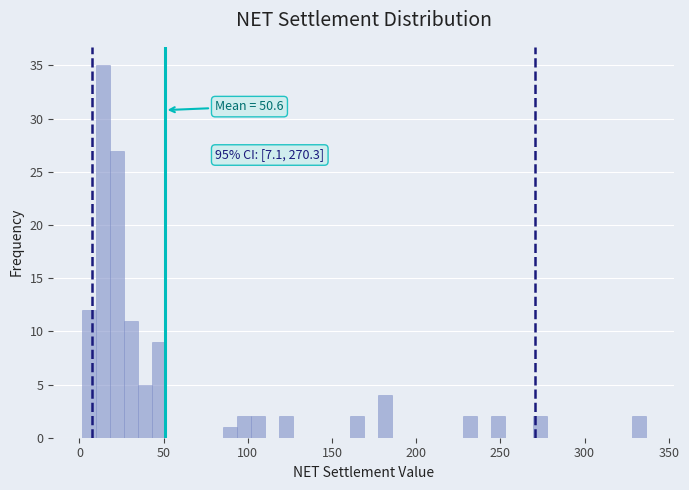

Around what value on the x-axis is the tallest bar? Give the approximate position of its centre, as read against the axis.

15